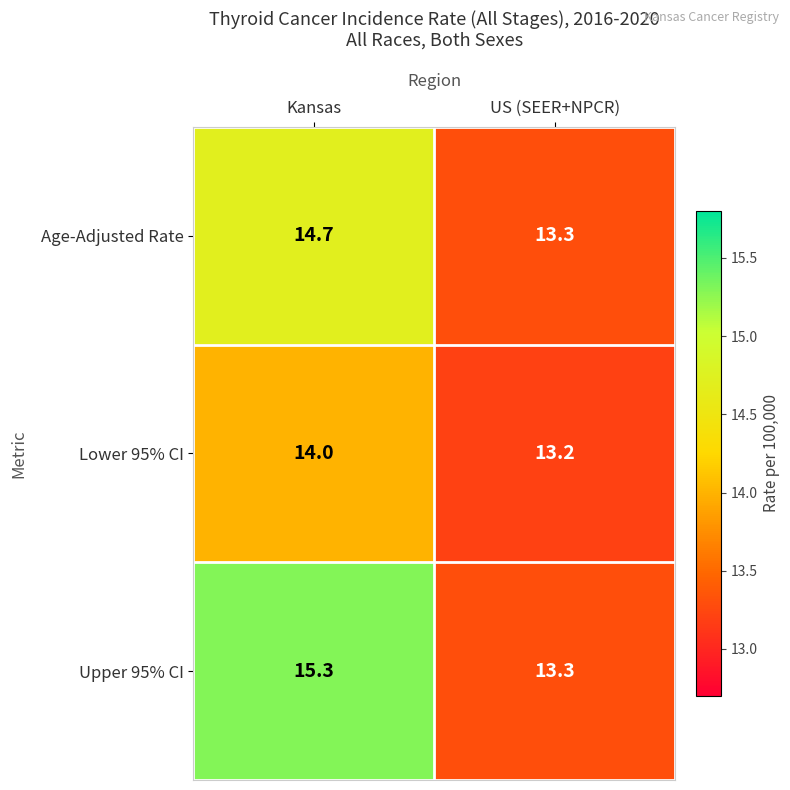

How many series are shown in this chart?

3